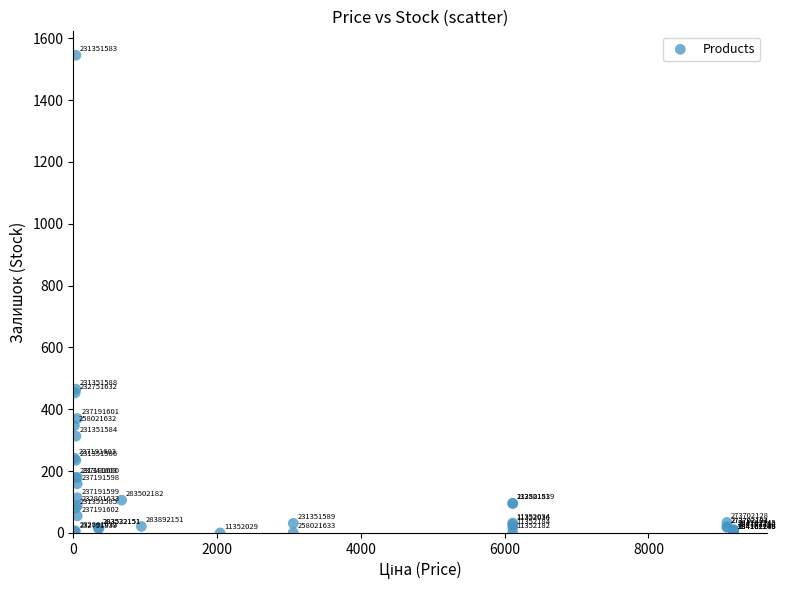

What Y value in the scatter plot is closest to 772?

465